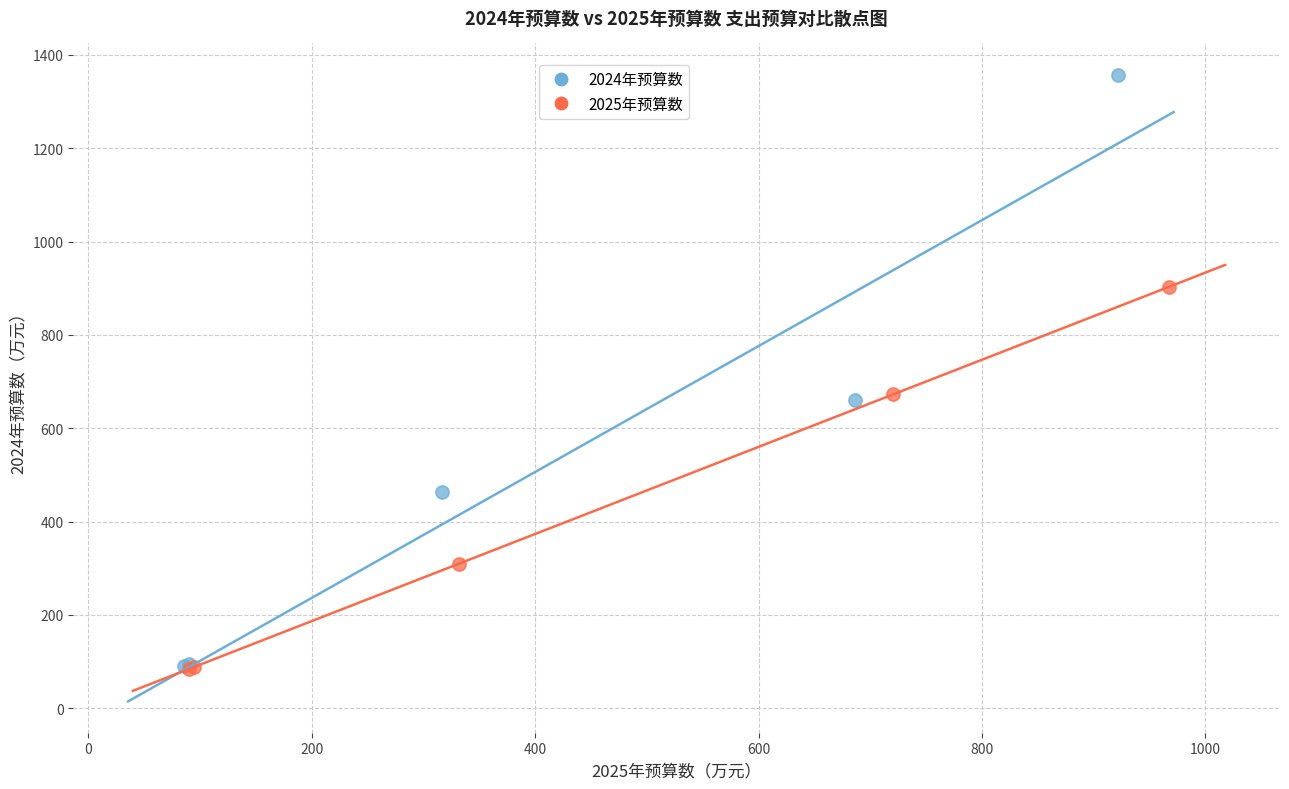

Which series contains the highest Y value?

2024年预算数